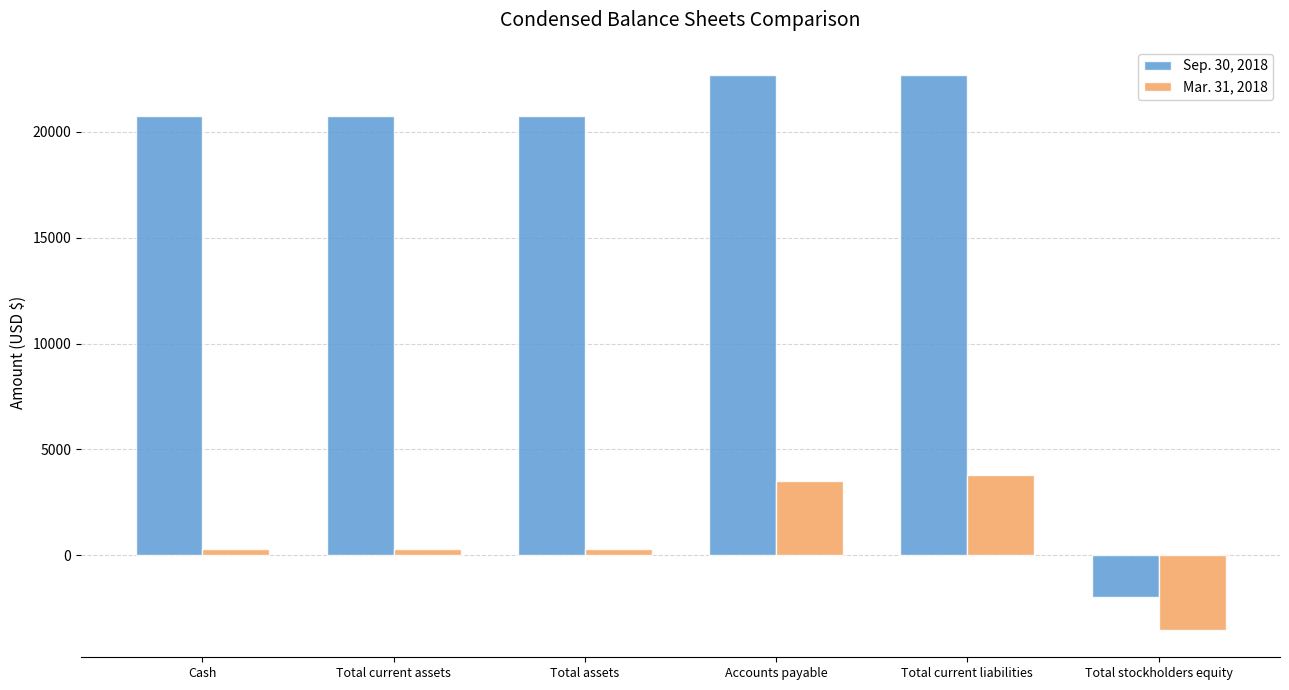

How many bars are there in total?

12